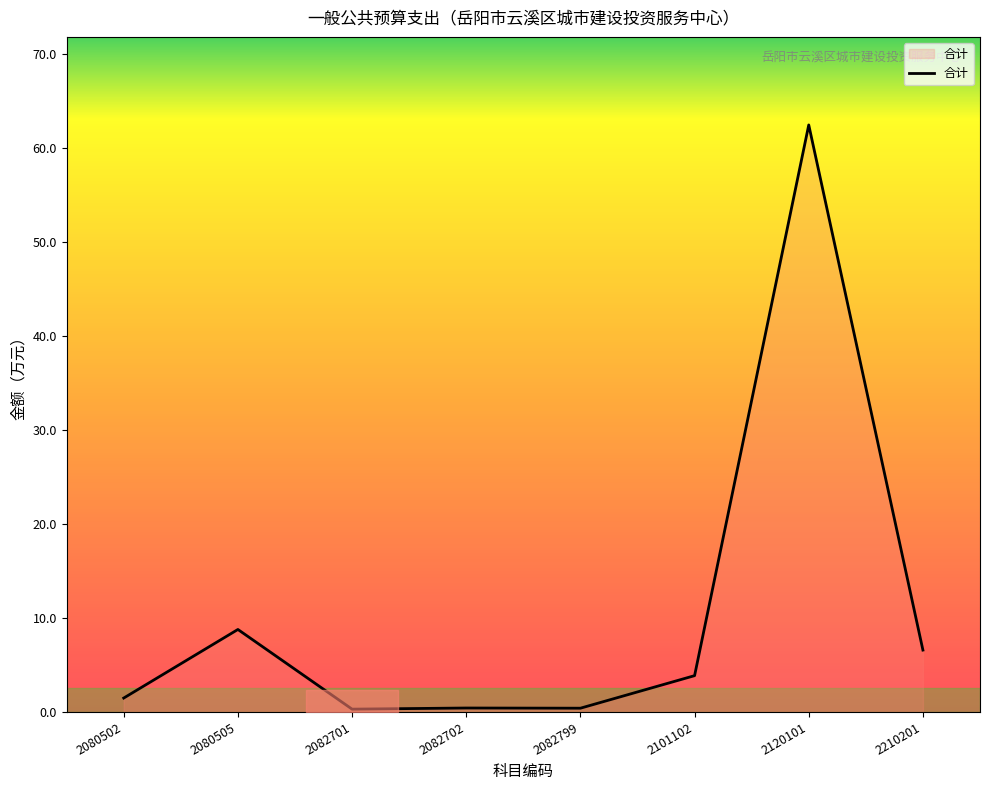

The chart shows a value of 8.8 at 2080505. True or false?

True